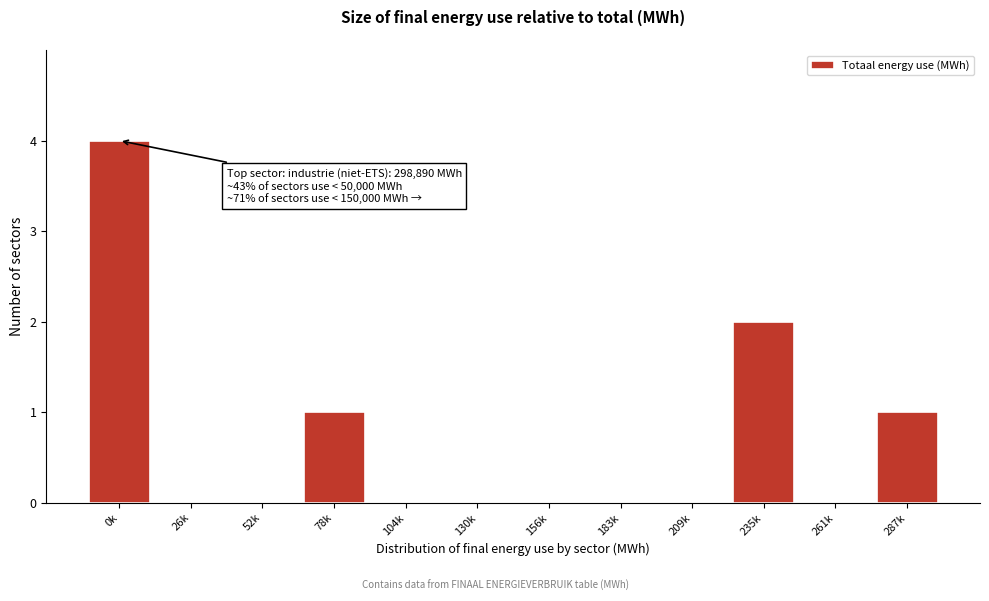

Reading right to left, transcribe all the data shown in this chart.

287k=1	261k=0	235k=2	209k=0	183k=0	156k=0	130k=0	104k=0	78k=1	52k=0	26k=0	0k=4